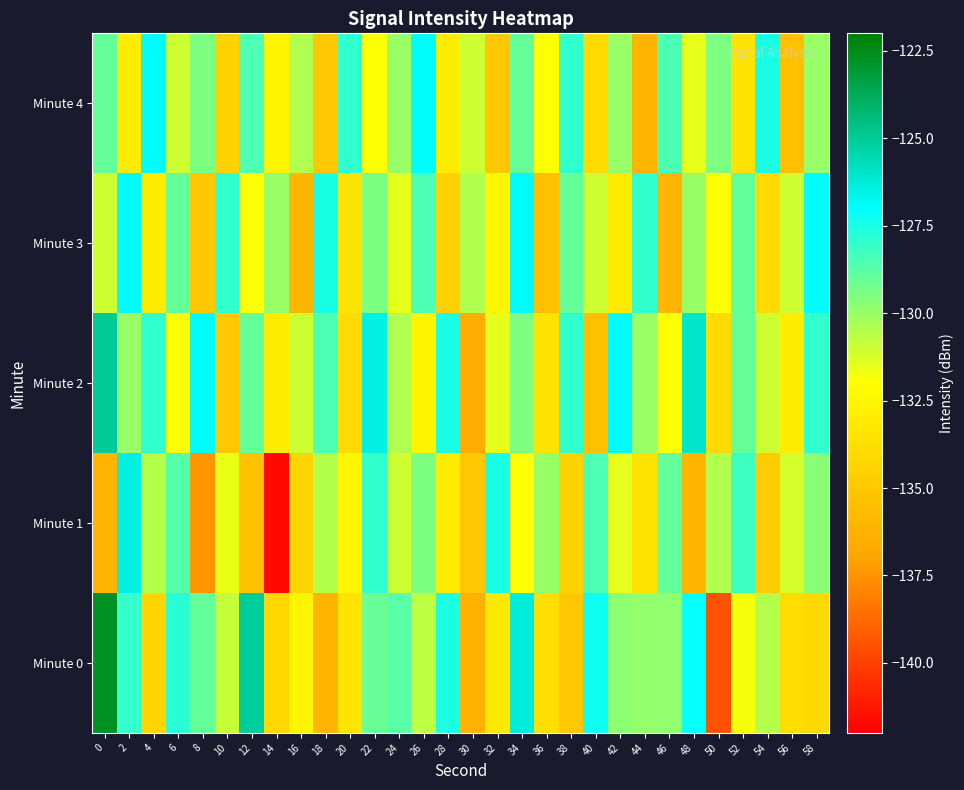

Reading right to left, extract all data points from this chart.

Minute 0: 58=-134.0	56=-133.9	54=-130.5	52=-131.8	50=-139.4	48=-127.1	46=-129.8	44=-129.9	42=-129.7	40=-127.3	38=-135.0	36=-133.8	34=-126.3	32=-133.2	30=-136.3	28=-127.6	26=-130.7	24=-128.7	22=-129.1	20=-133.4	18=-136.1	16=-132.5	14=-134.2	12=-125.1	10=-130.9	8=-129.0	6=-127.9	4=-134.2	2=-128.1	0=-122.8
Minute 1: 58=-129.7	56=-131.2	54=-134.8	52=-128.2	50=-130.5	48=-136.0	46=-129.0	44=-133.5	42=-131.5	40=-128.5	38=-134.5	36=-130.0	34=-132.0	32=-127.5	30=-135.0	28=-133.0	26=-129.5	24=-131.0	22=-128.0	20=-132.5	18=-130.5	16=-134.3	14=-141.7	12=-135.4	10=-131.6	8=-137.4	6=-128.7	4=-130.5	2=-126.5	0=-136.1
Minute 2: 58=-128.0	56=-133.0	54=-131.0	52=-129.0	50=-134.0	48=-126.0	46=-132.0	44=-130.0	42=-127.0	40=-135.5	38=-128.0	36=-133.5	34=-129.5	32=-131.5	30=-136.5	28=-127.5	26=-132.5	24=-130.5	22=-126.5	20=-134.0	18=-128.5	16=-131.0	14=-133.0	12=-129.0	10=-135.0	8=-127.0	6=-132.0	4=-128.0	2=-130.0	0=-125.0
Minute 3: 58=-127.0	56=-131.0	54=-134.0	52=-129.0	50=-132.0	48=-130.0	46=-136.0	44=-128.0	42=-133.0	40=-131.0	38=-129.0	36=-135.5	34=-127.0	32=-132.5	30=-130.5	28=-134.5	26=-128.5	24=-131.5	22=-129.5	20=-133.5	18=-127.5	16=-136.0	14=-130.0	12=-132.0	10=-128.0	8=-135.0	6=-129.0	4=-133.0	2=-127.0	0=-131.0
Minute 4: 58=-130.0	56=-135.5	54=-127.5	52=-133.5	50=-129.5	48=-131.5	46=-128.5	44=-136.0	42=-130.0	40=-134.0	38=-128.0	36=-132.0	34=-129.0	32=-135.0	30=-131.0	28=-133.0	26=-127.0	24=-130.0	22=-132.0	20=-128.0	18=-135.0	16=-130.5	14=-132.5	12=-128.5	10=-134.5	8=-129.5	6=-131.0	4=-127.0	2=-133.0	0=-129.0